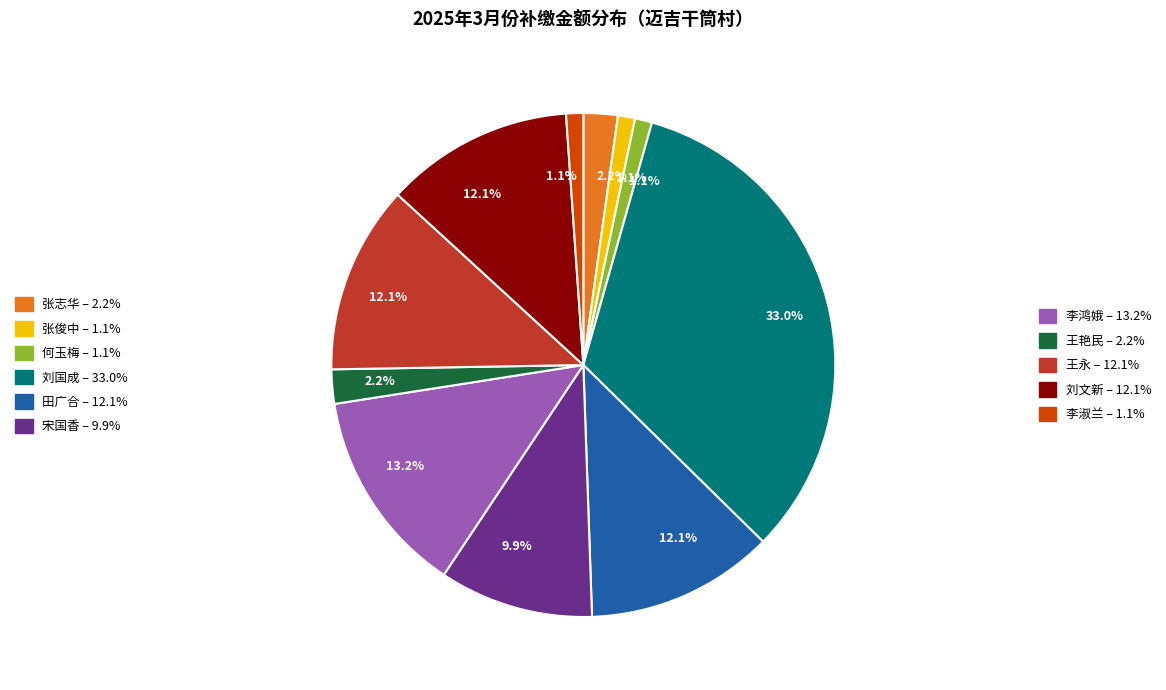

Is there any slice that represents more than half of the pie?

No